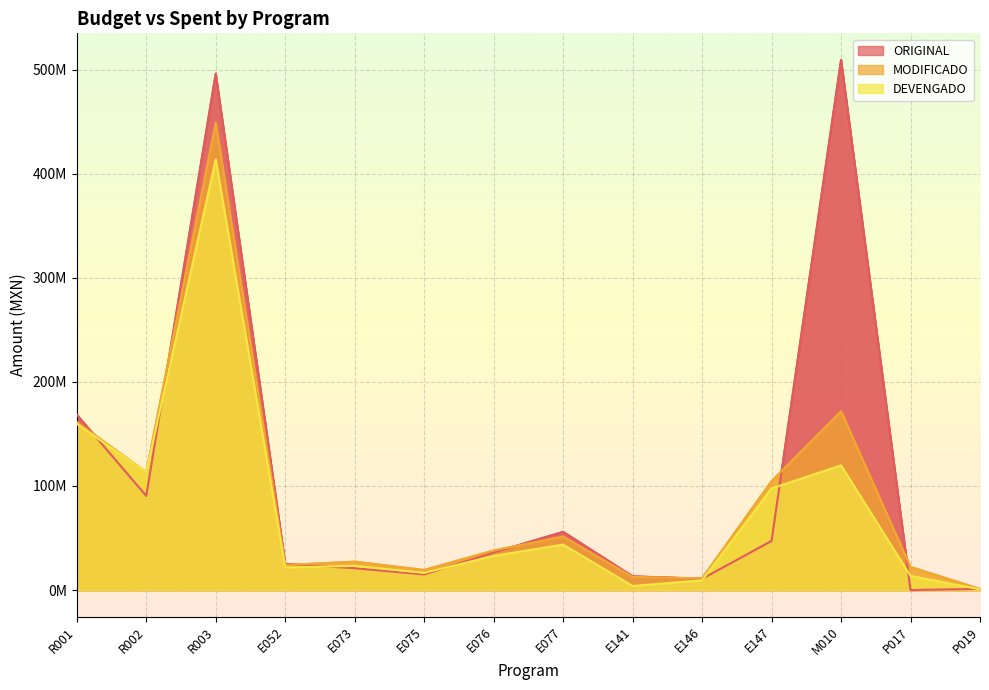

The value of ORIGINAL at E075 is 14950385.0. True or false?

True